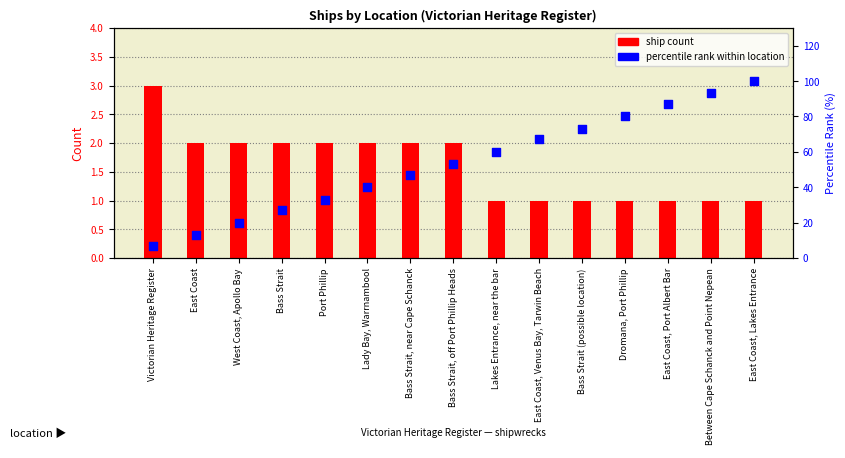

Which series reaches the maximum Y coordinate?

percentile rank within location